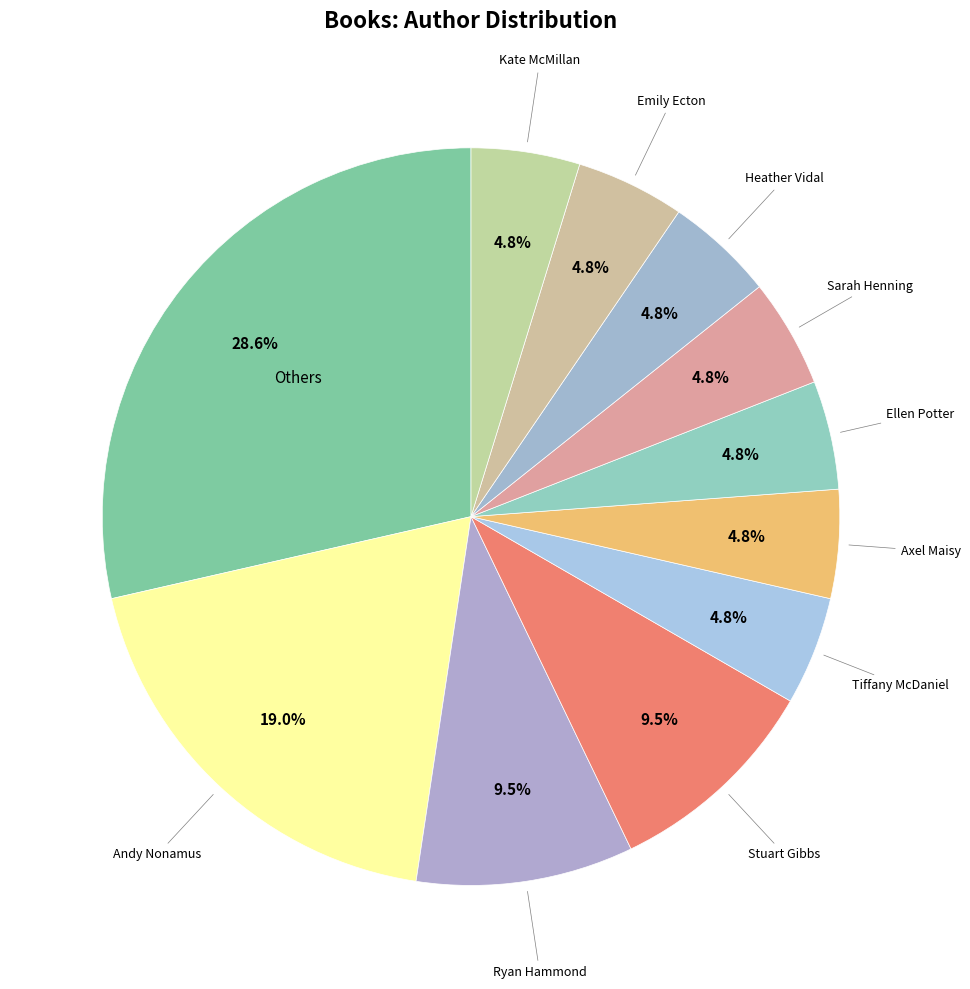

How many segments does this pie chart have?

11